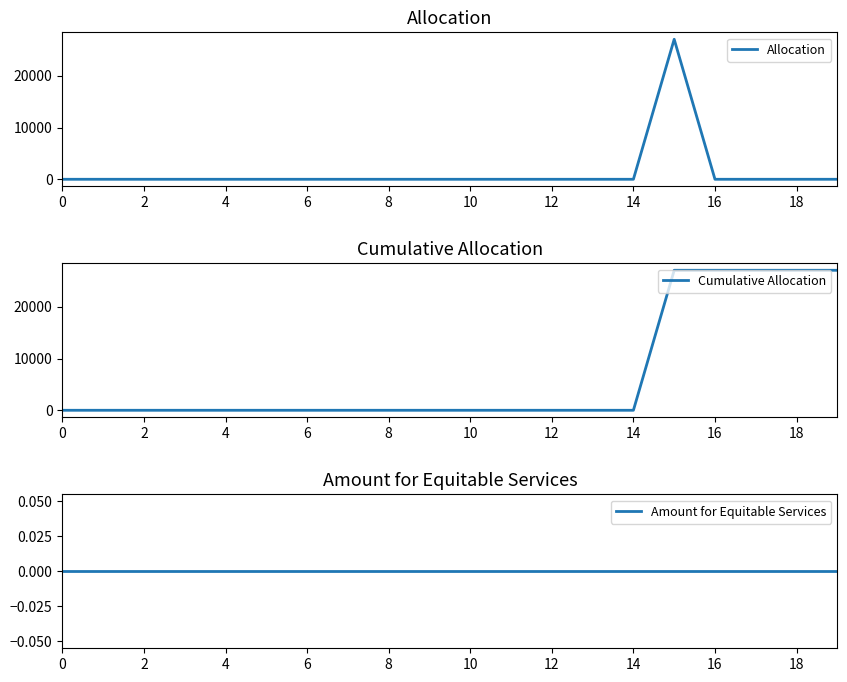

Which series has the largest range (max minus min)?

Allocation